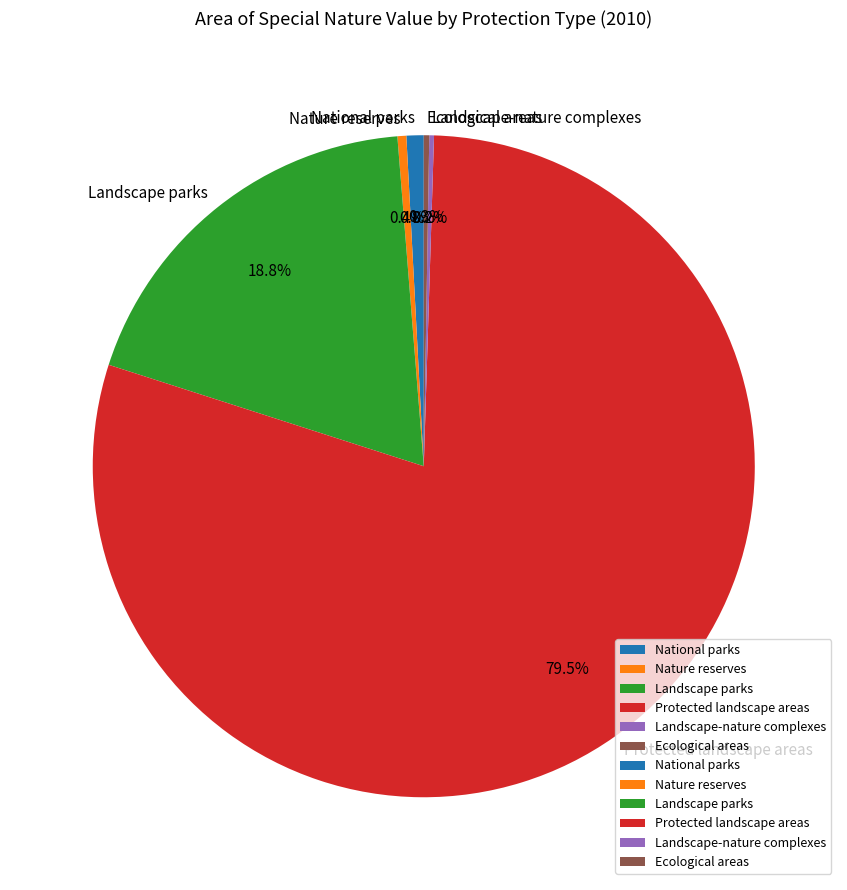

Between Landscape parks and National parks, which is larger?

Landscape parks